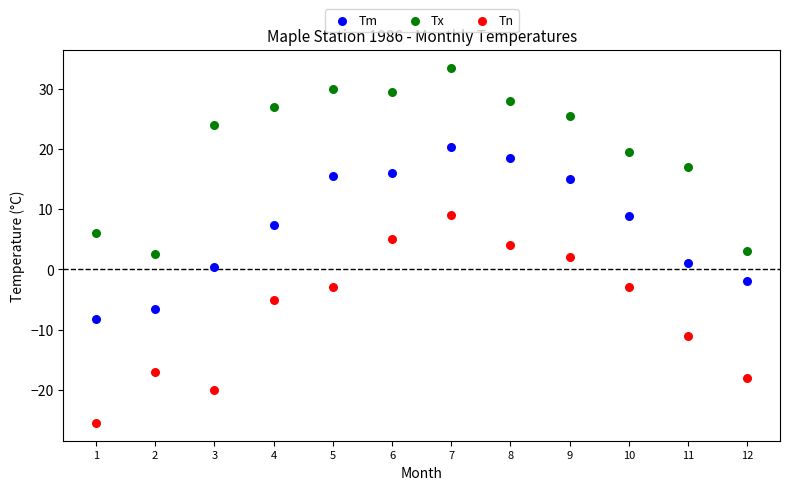

Across all data points, what is the range of Y values (max minus min)?

59.0